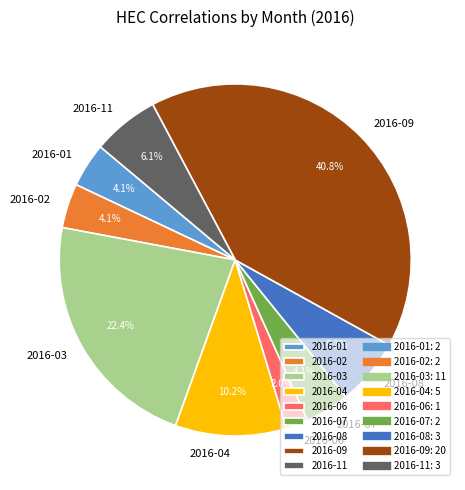

What percentage is the 2016-11 slice, to the nearest percent?

6%